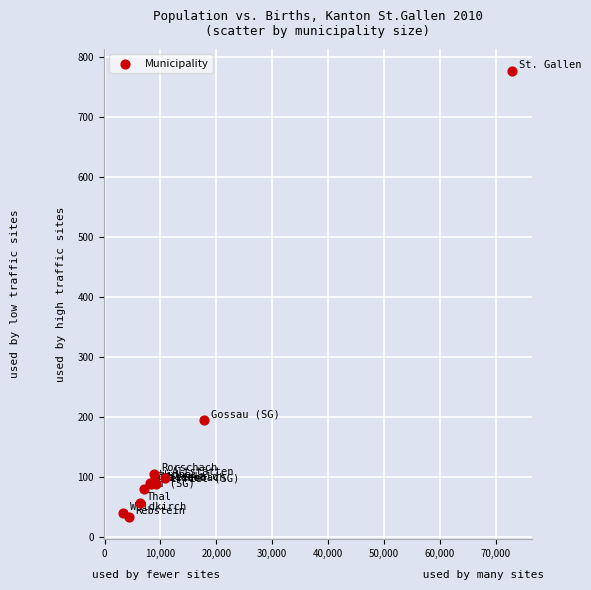

What Y value in the scatter plot is closest to 405?

194